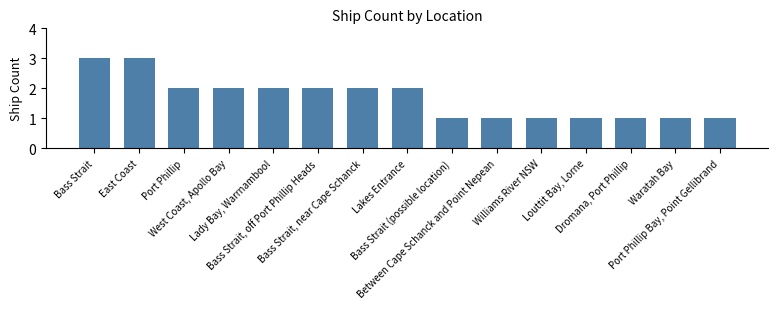

Count the number of categories in the chart.

15